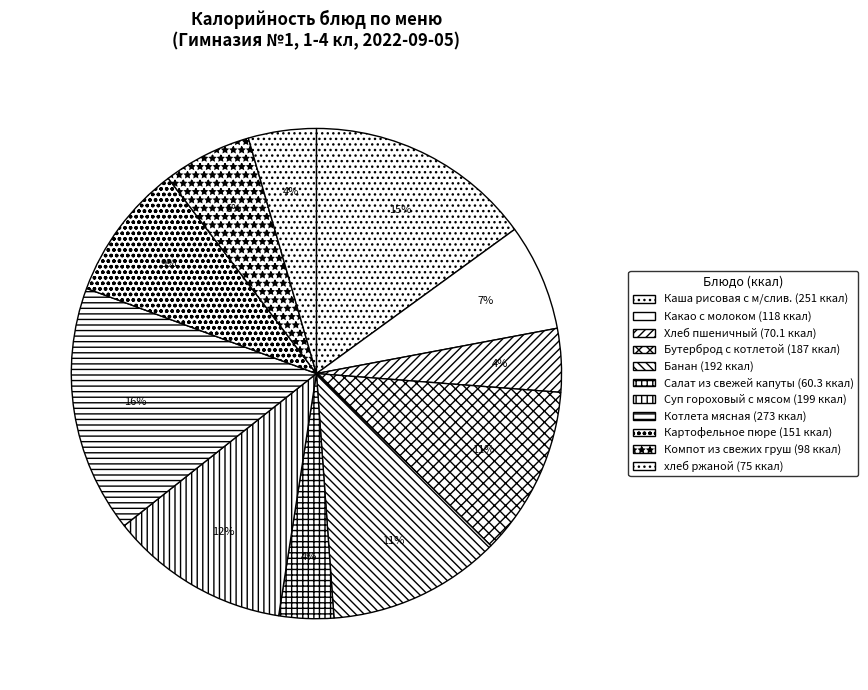

Does any single category account for the majority?

No